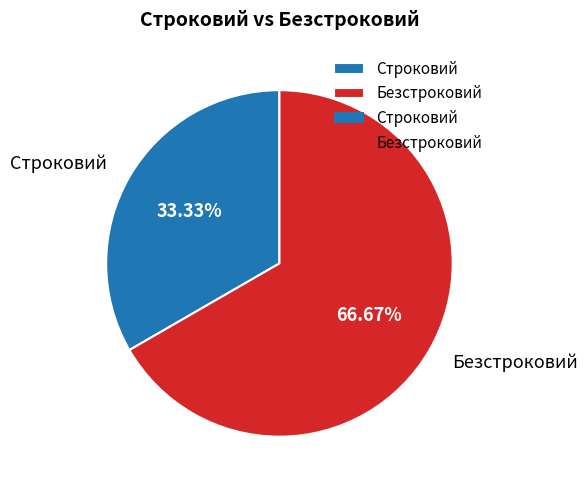

Rank the categories by value from lowest to highest.

Строковий, Безстроковий